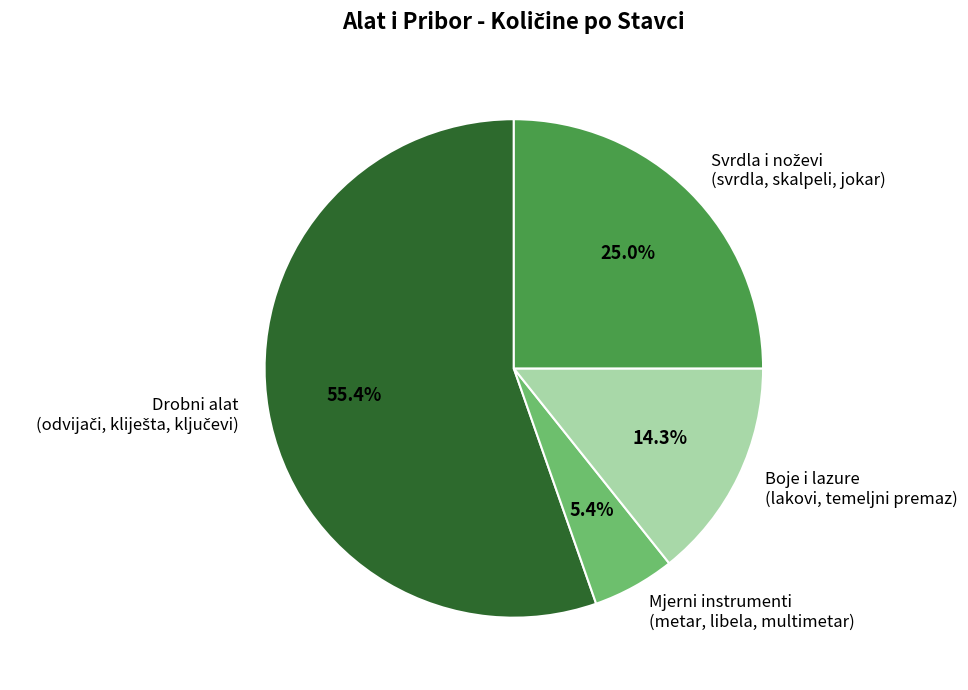

Approximately how many times larger is the value at Mjerni instrumenti (metar, libela, multimetar) compared to Boje i lazure (lakovi, temeljni premaz)?

0.4